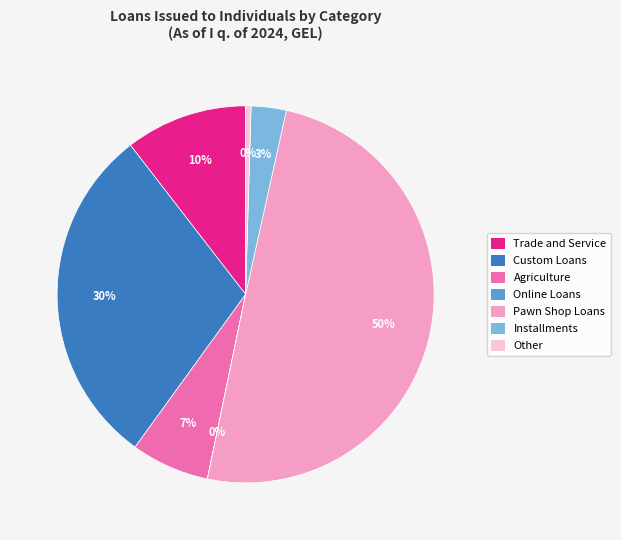

To the nearest percent, what is the difference between the largest and smallest slice percentages?

50%